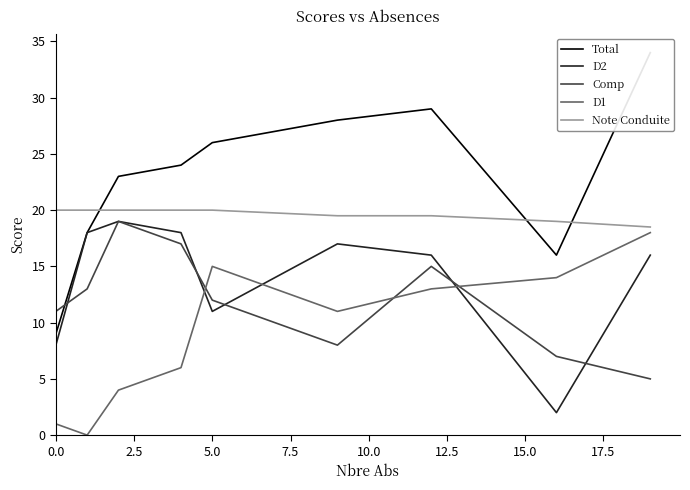

How many lines are shown in the chart?

5